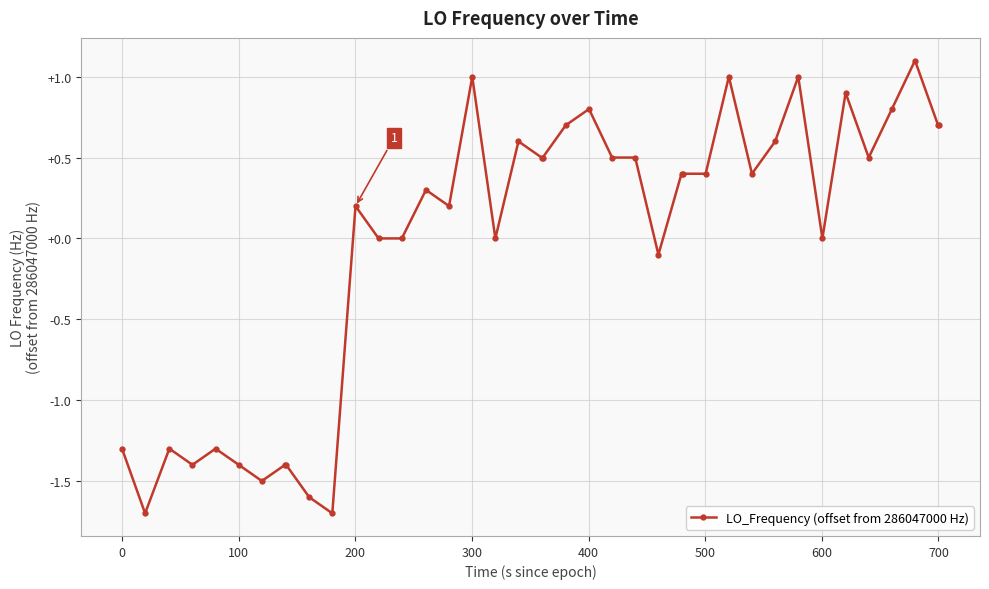

True or false: the data has more than 0 interior local peaks.

True